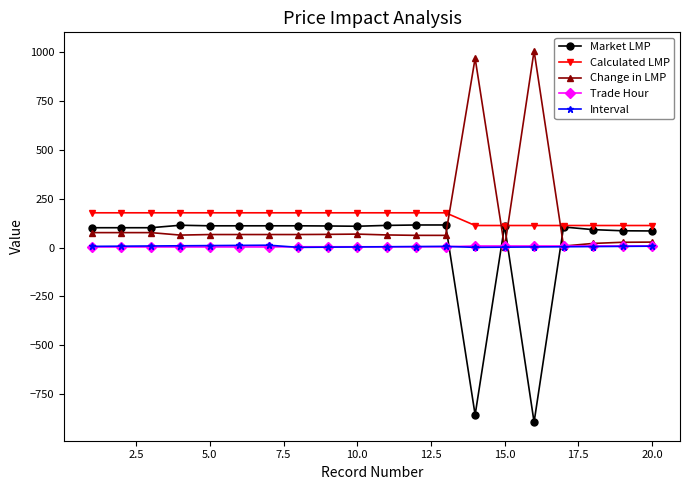

True or false: Calculated LMP and Trade Hour intersect in this chart.

False